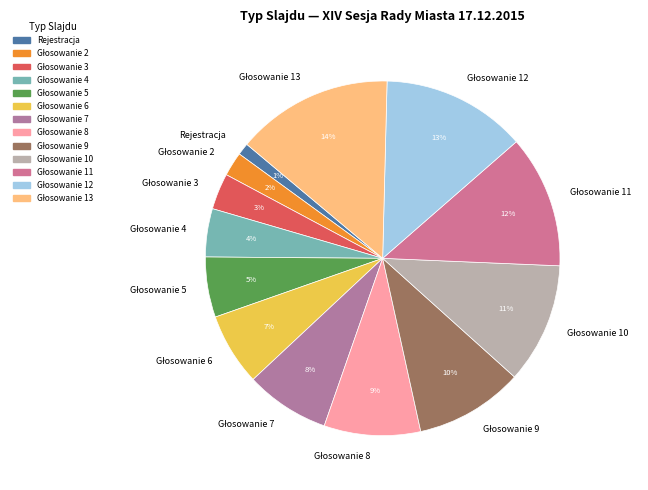

How many segments does this pie chart have?

13